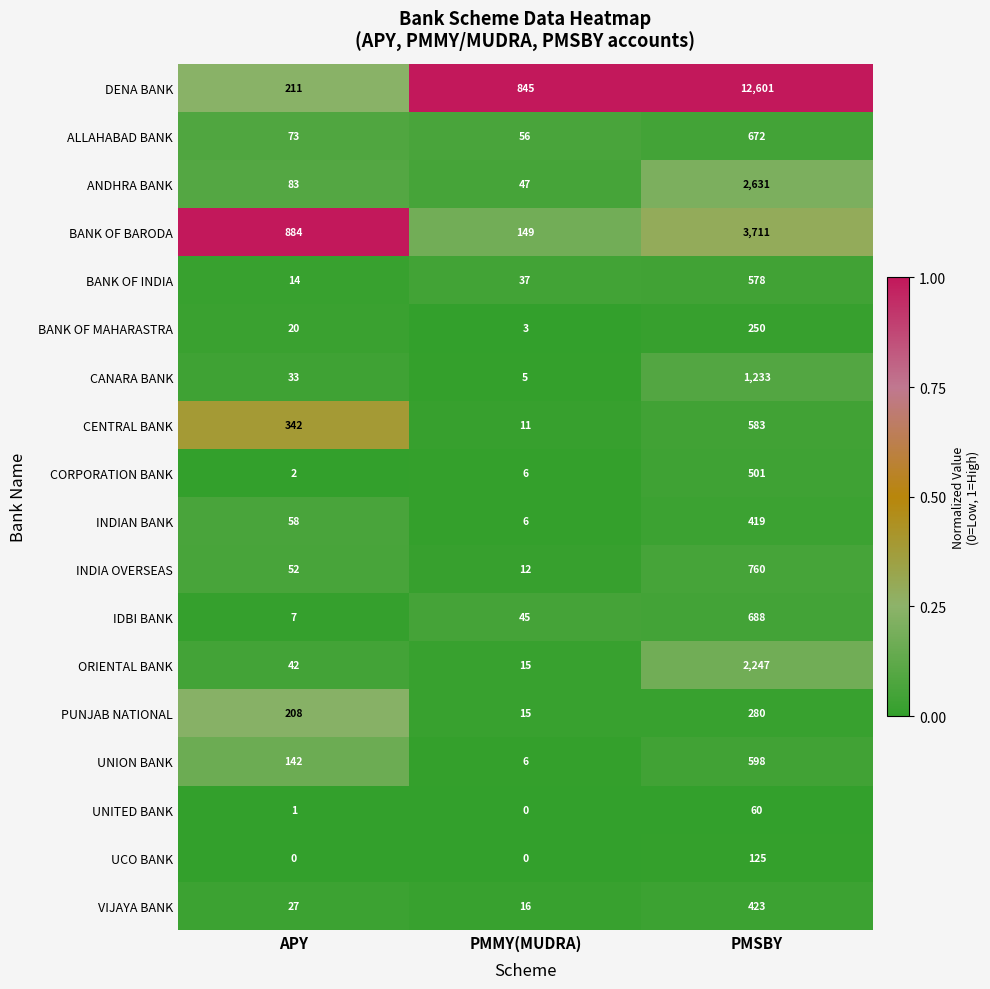

Rank the series at APY from lowest to highest value.

UCO BANK, UNITED BANK, CORPORATION BANK, IDBI BANK, BANK OF INDIA, BANK OF MAHARASTRA, VIJAYA BANK, CANARA BANK, ORIENTAL BANK, INDIA OVERSEAS, INDIAN BANK, ALLAHABAD BANK, ANDHRA BANK, UNION BANK, PUNJAB NATIONAL, DENA BANK, CENTRAL BANK, BANK OF BARODA